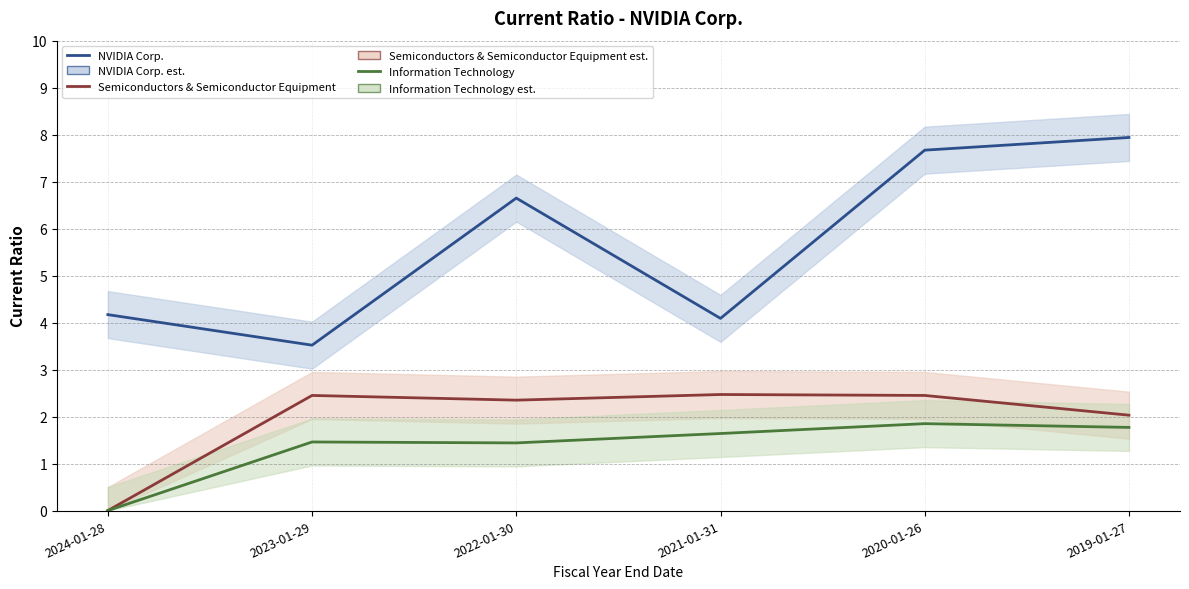

At how many categories does at least one series exceed 3?

6